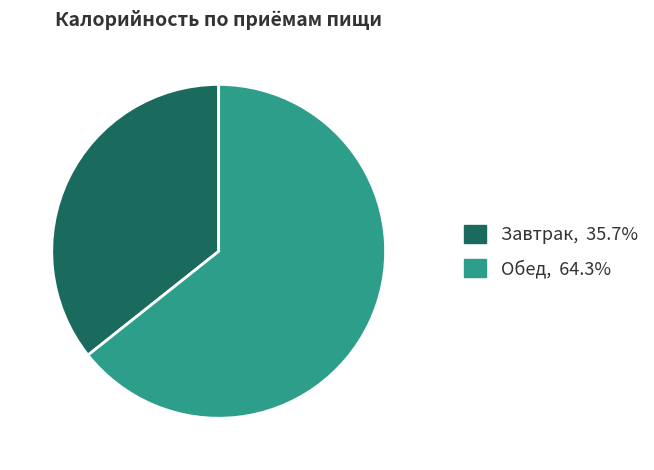

Which slice represents more than half of the pie?

Обед